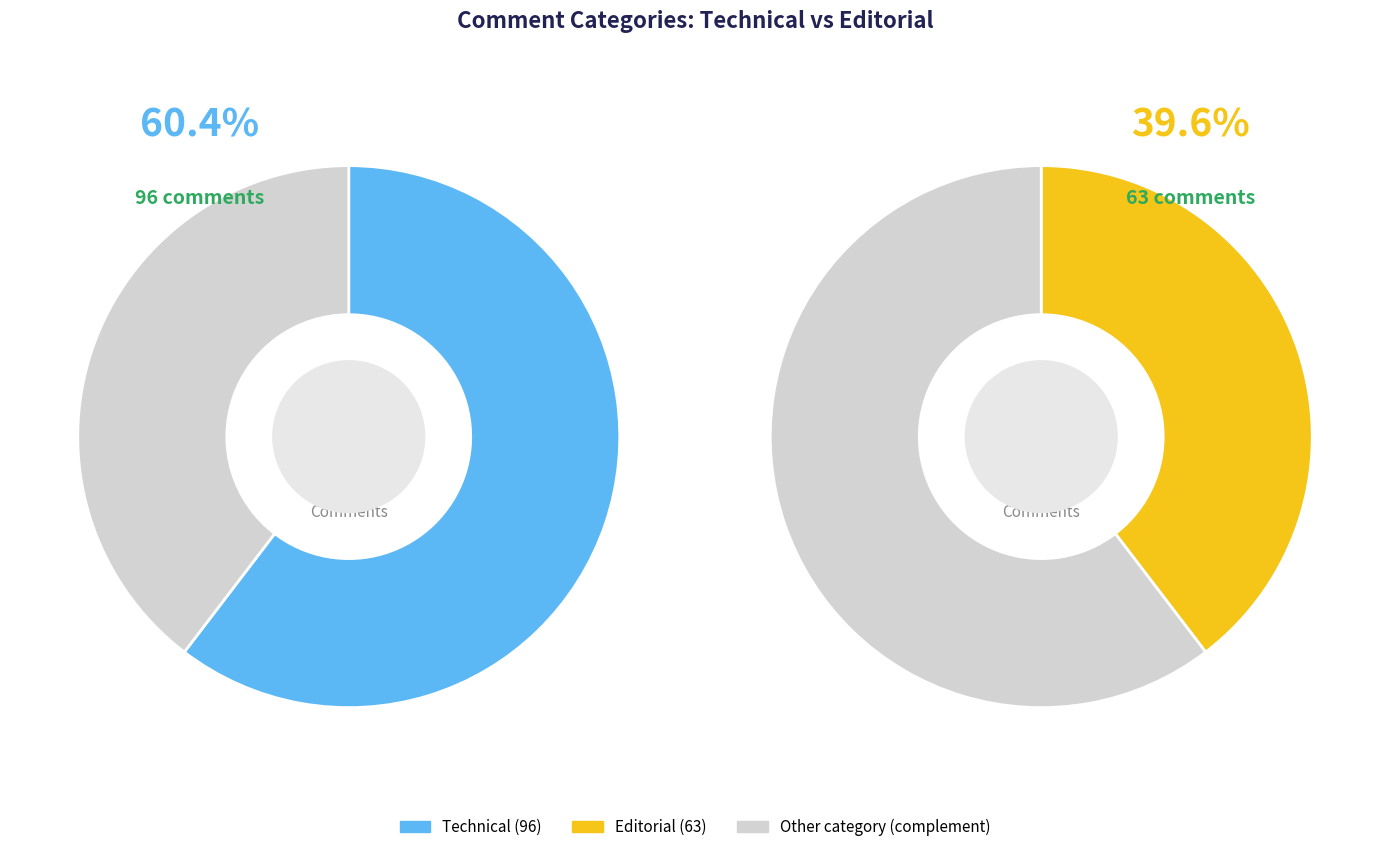

To the nearest percent, what is the combined percentage of Technical and Editorial?

100%